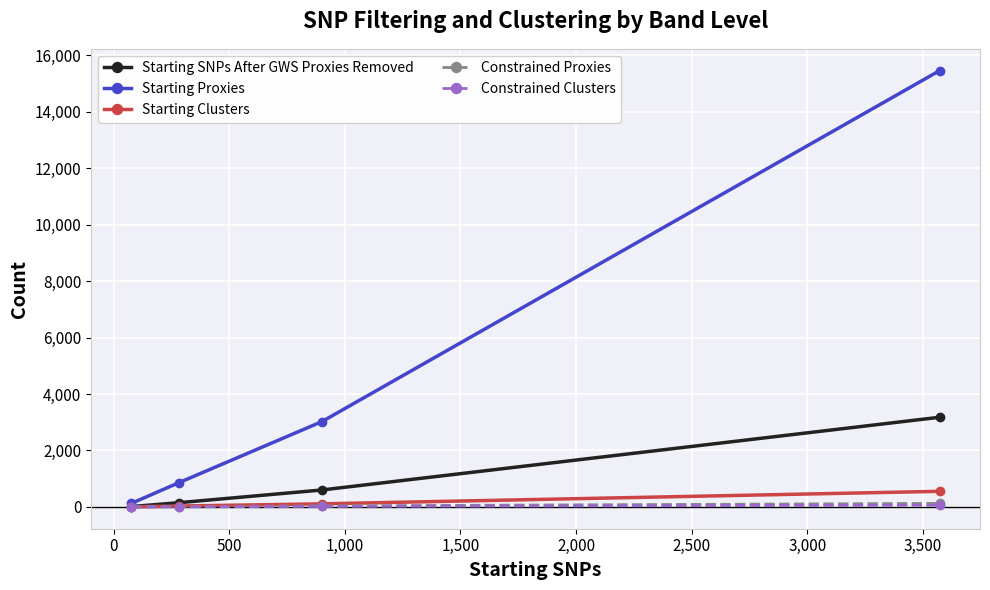

What is the difference between the second highest and second lowest values in the Constrained Clusters series?

13